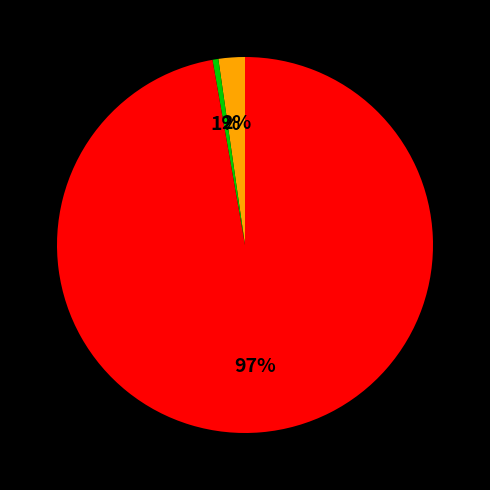

Does any single category account for the majority?

Yes